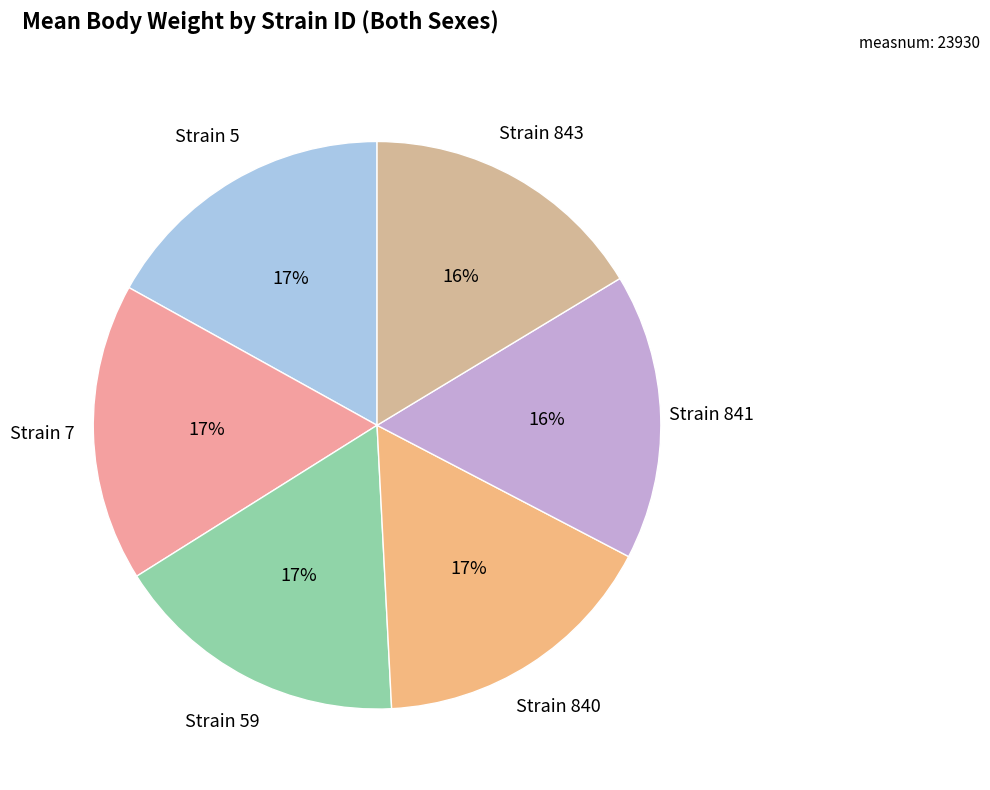

To the nearest percent, what is the average slice percentage?

17%